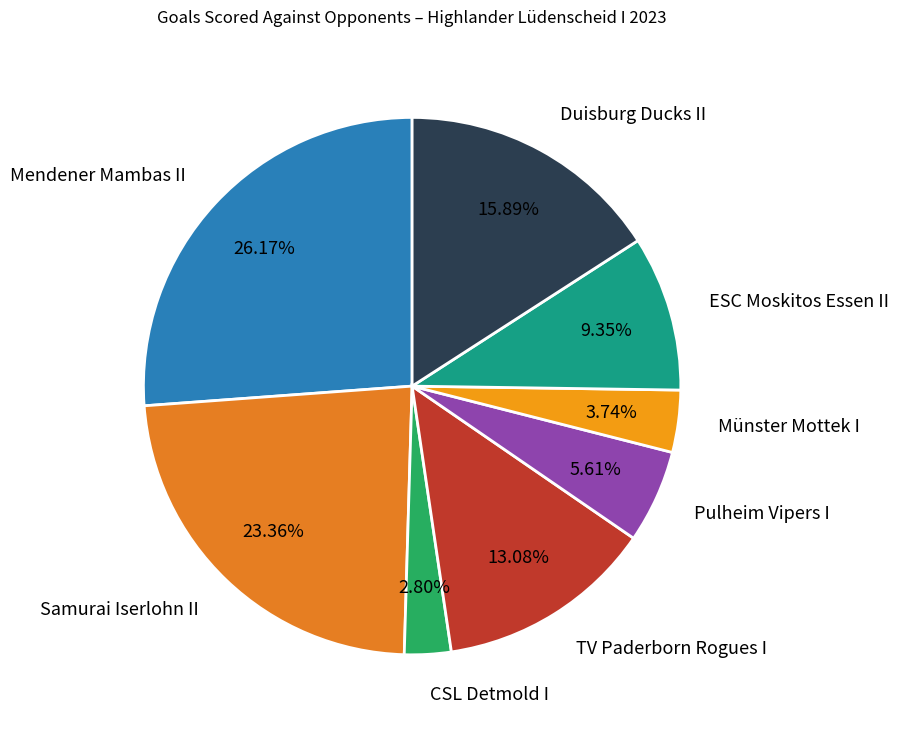

What is the ratio of the value at Mendener Mambas II to the value at ESC Moskitos Essen II?

2.8